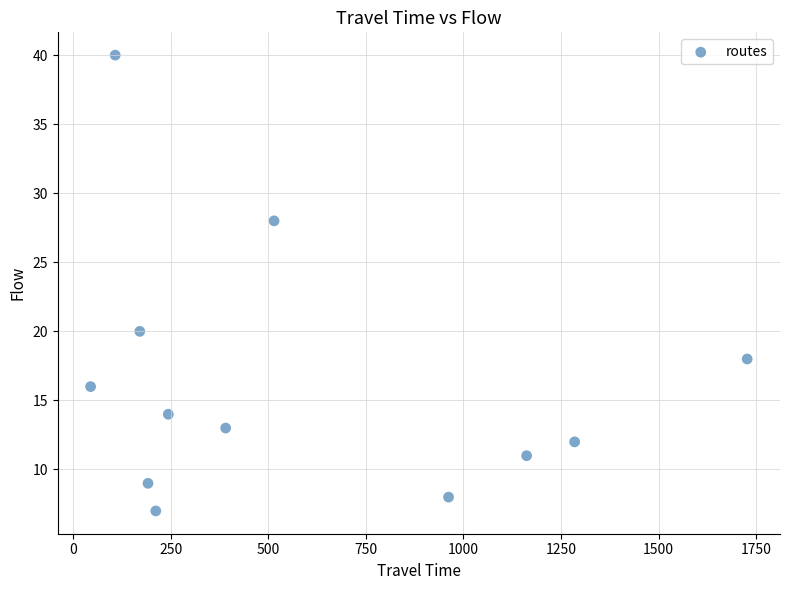

What Y value in the scatter plot is closest to 23?

20